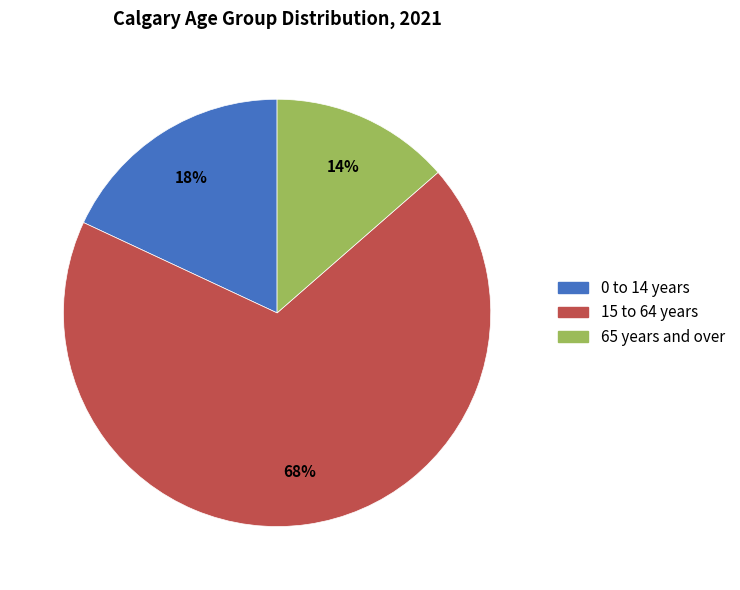

Do 15 to 64 years and 65 years and over together represent more than half of the pie?

Yes